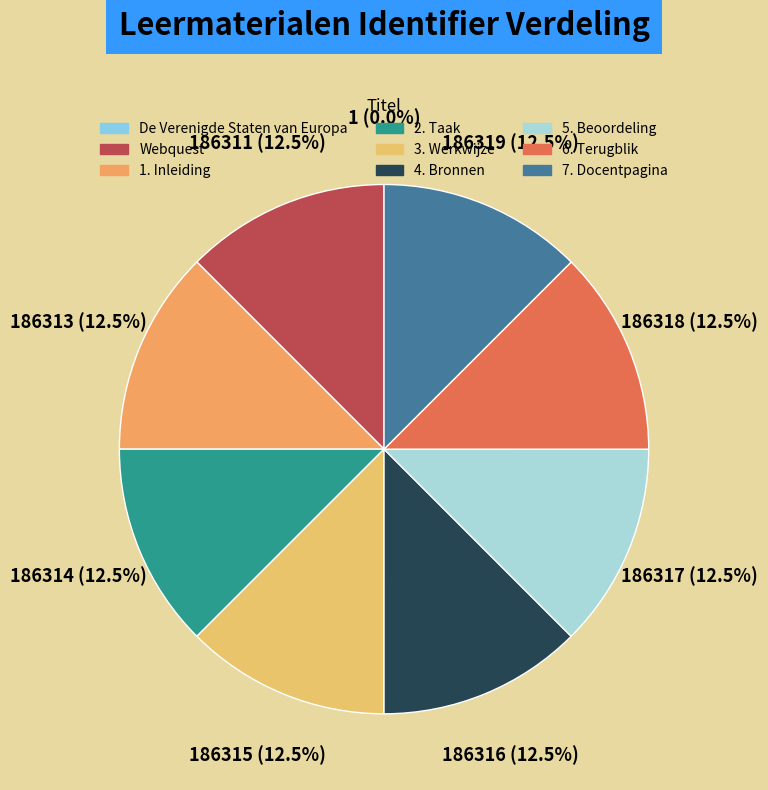

How many slices are in this pie chart?

9